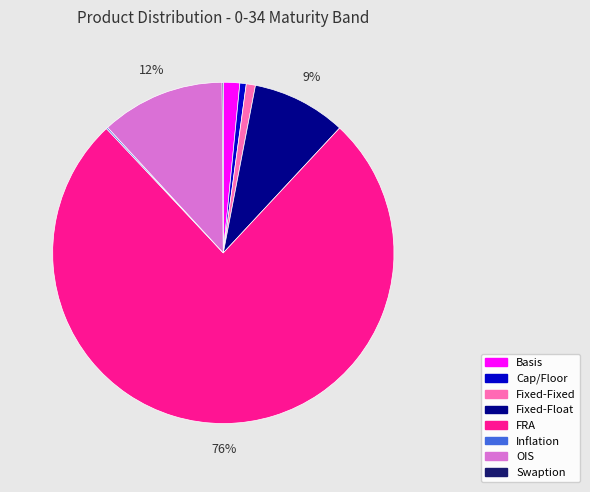

To the nearest percent, what percentage of the pie is Fixed-Fixed?

1%